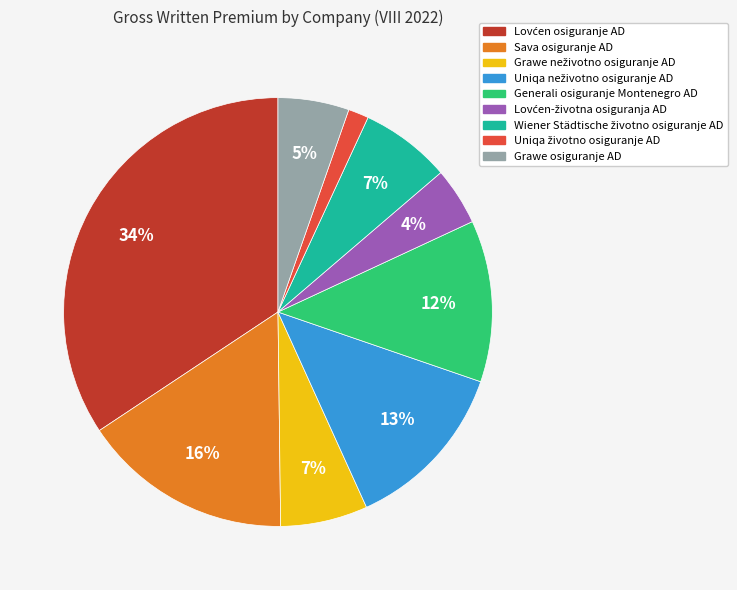

Does Grawe osiguranje AD account for over 50% of the chart?

No